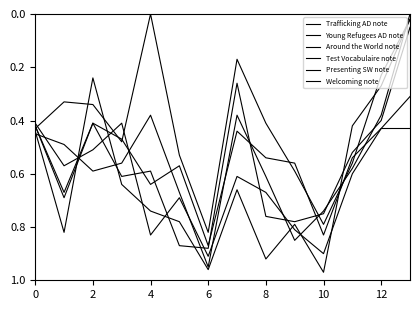

Does the chart display data point markers on the line(s)?

No